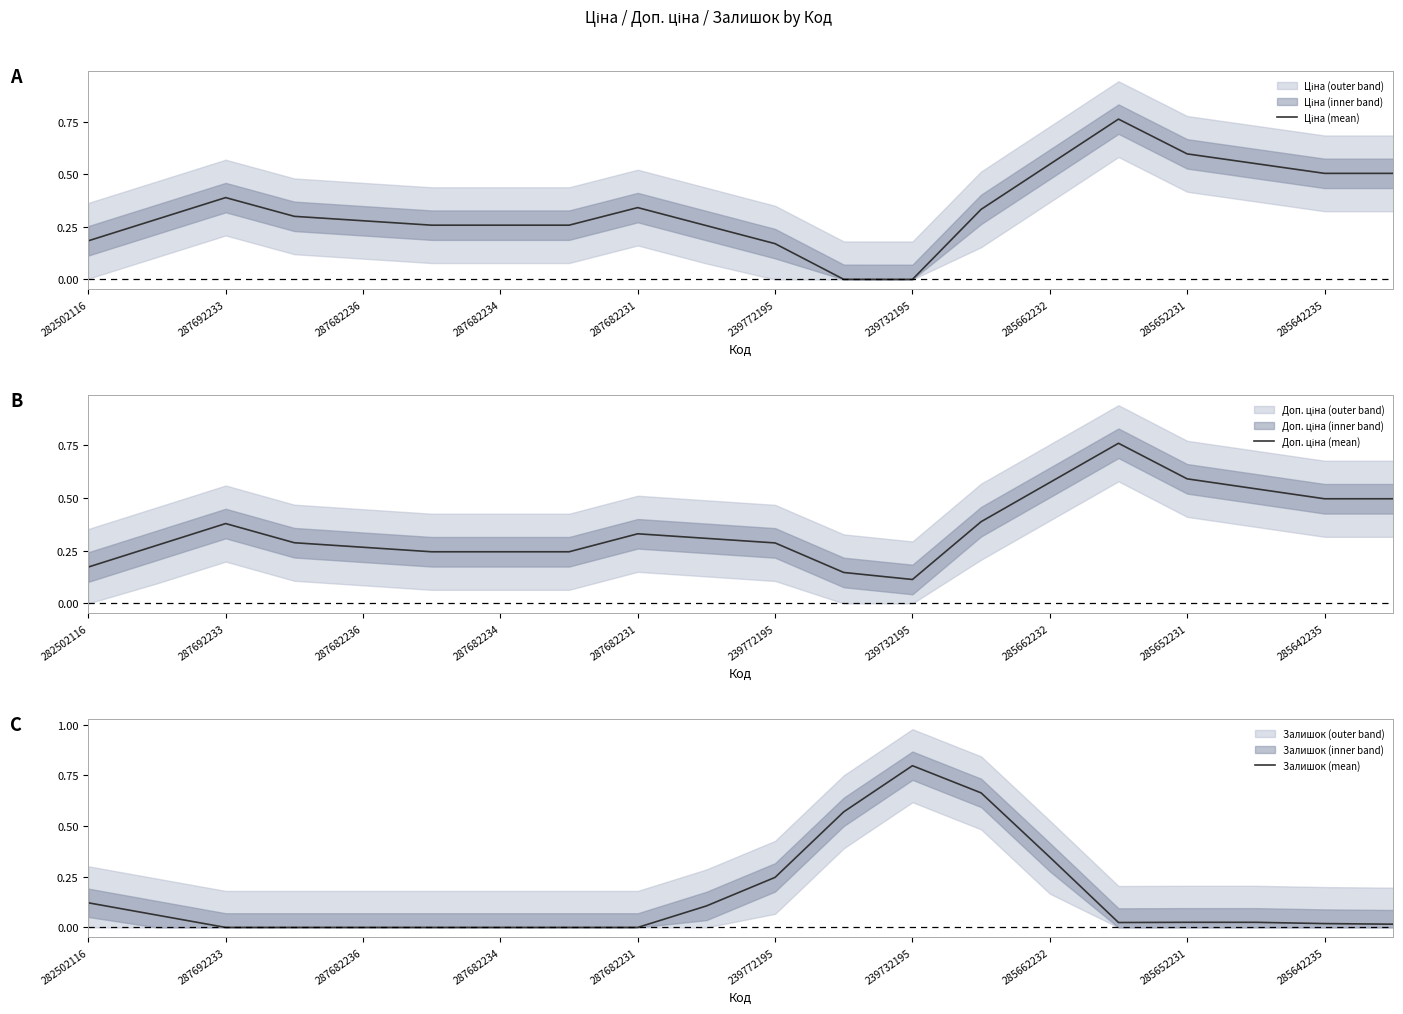

True or false: Залишок (mean) has a value of 0.0 at 287682234.

True